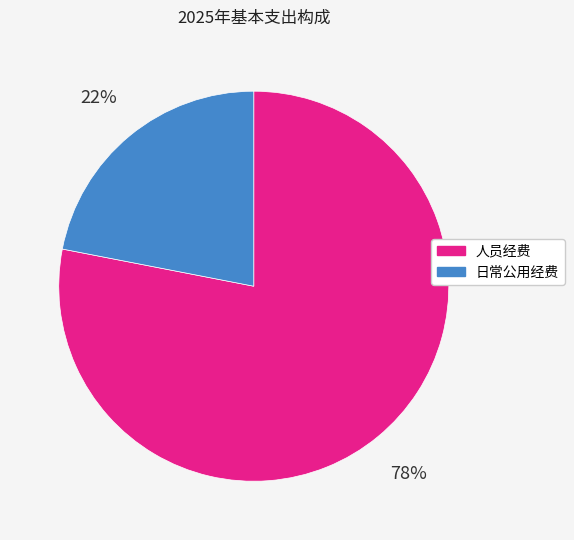

To the nearest percent, what is the average slice percentage?

50%